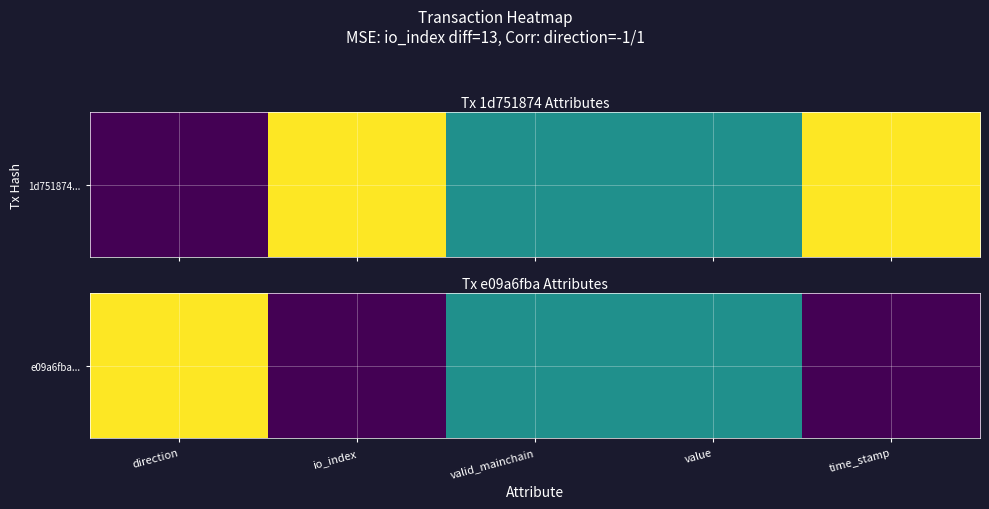

What is the difference between the second highest and minimum values?

0.5